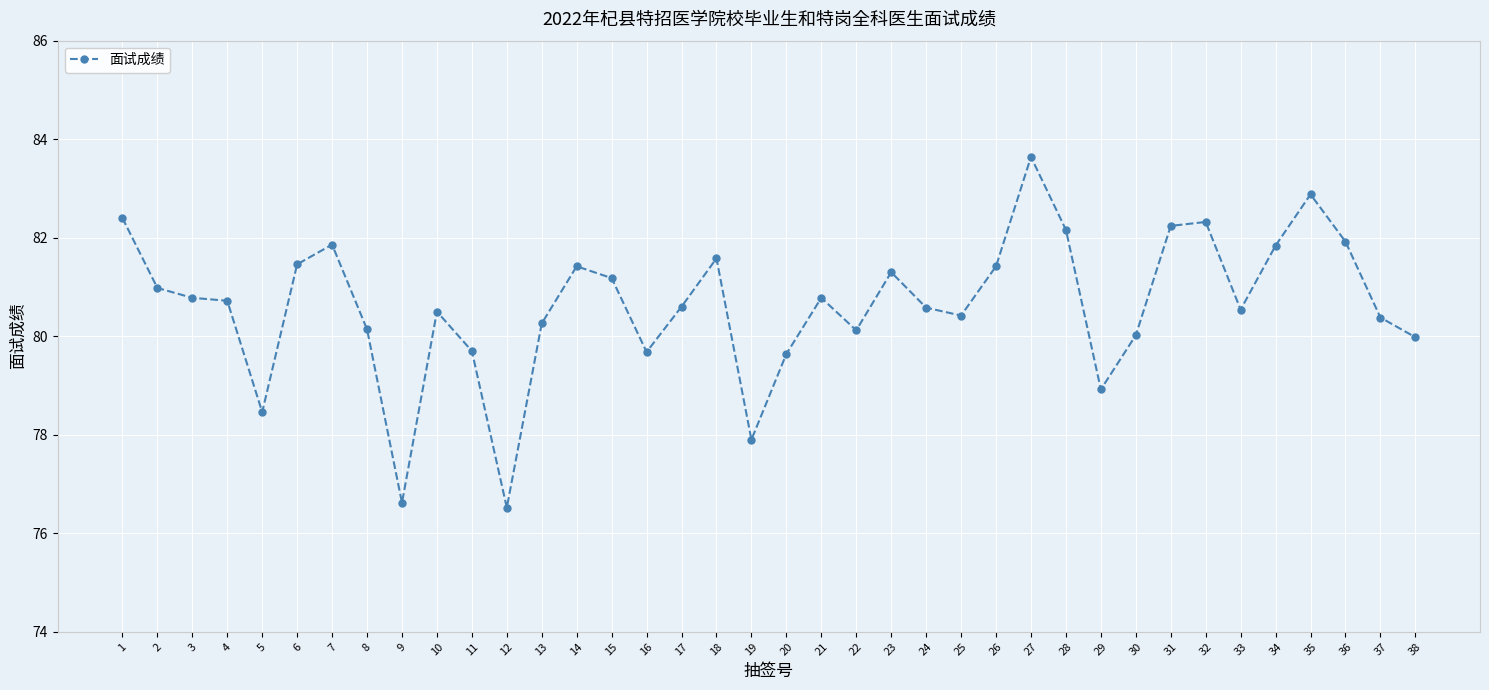

What is the value of the 8th point from the left?

80.1